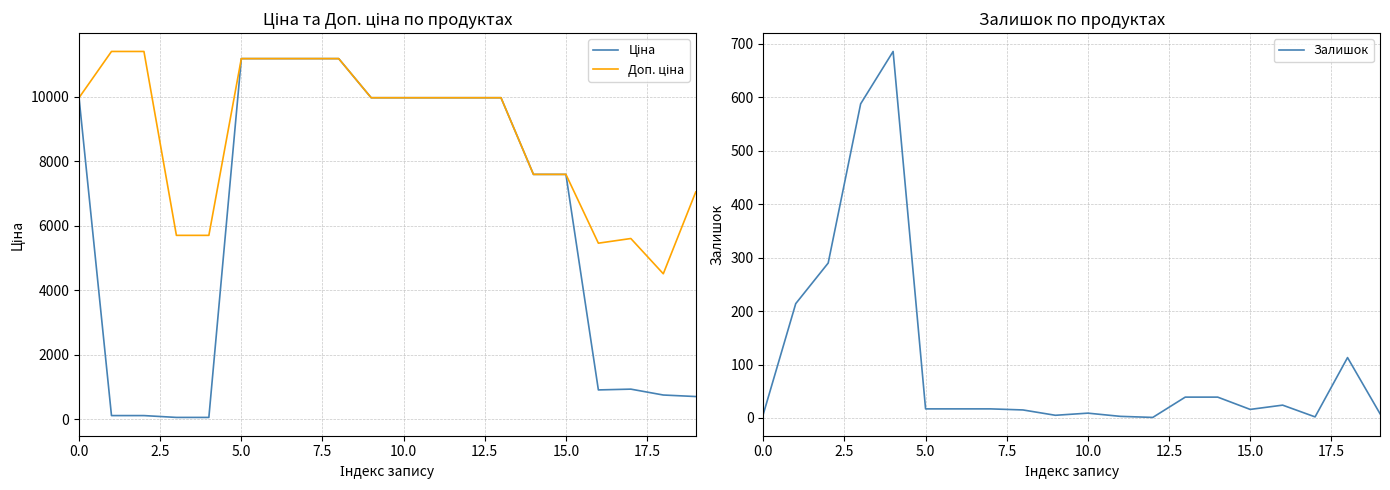

The Залишок series shows 7 at 0.0. True or false?

True